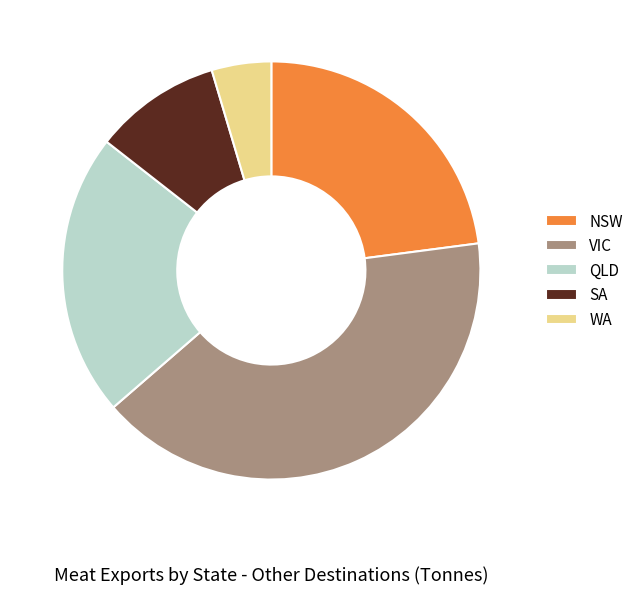

Is there any slice that represents more than half of the pie?

No